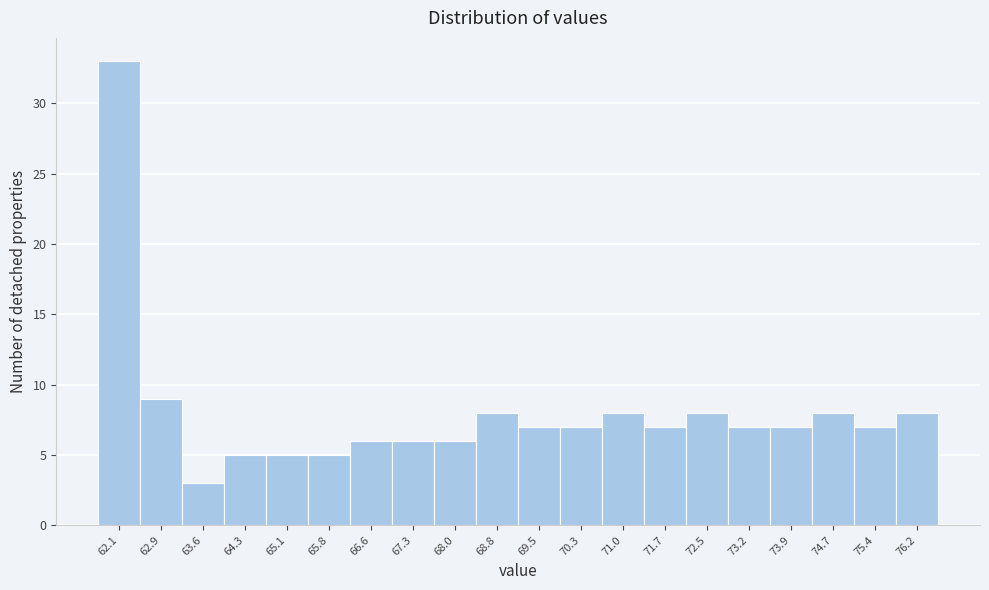

Reading left to right, what are all the values shown in this chart?

33	9	3	5	5	5	6	6	6	8	7	7	8	7	8	7	7	8	7	8